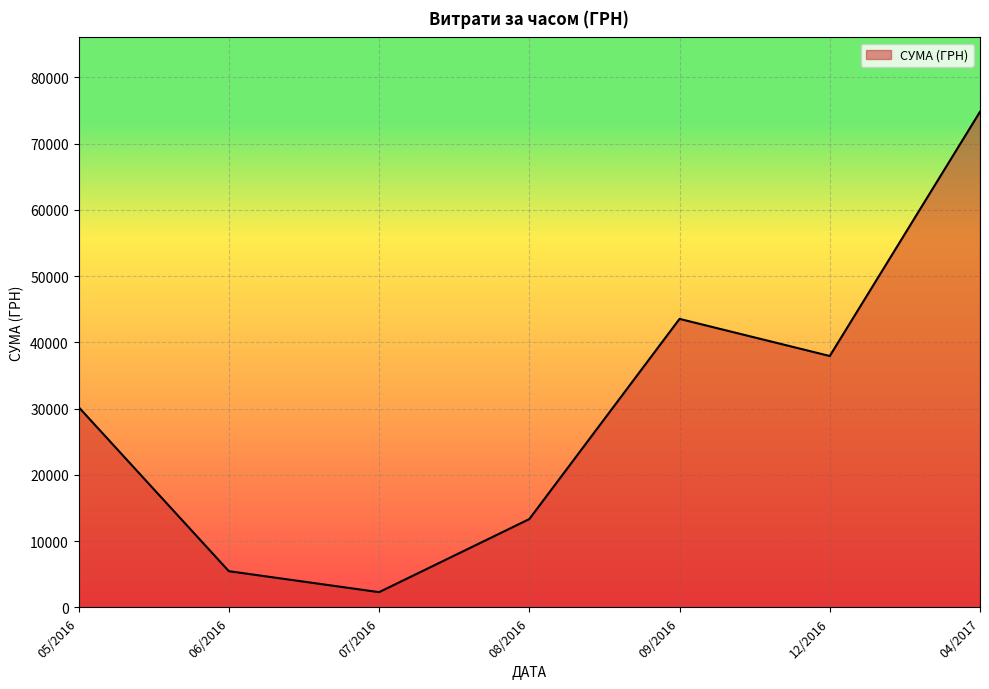

Which label corresponds to the largest value in the chart?

04/2017